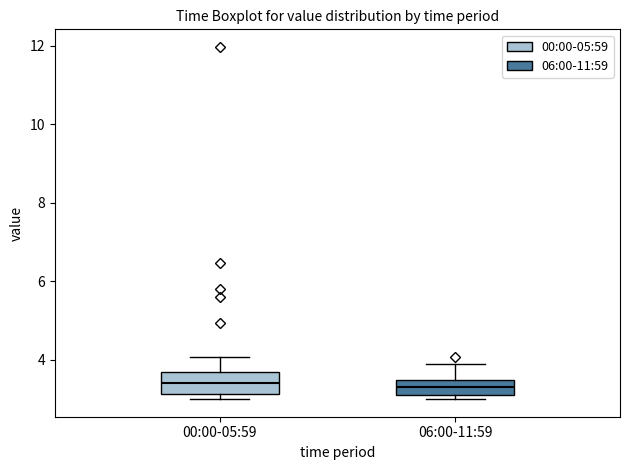

Where is the upper edge of the box for 00:00-05:59 on the y-axis? The values are not printed on the chart, so give them approximately, as read against the axis.

3.8